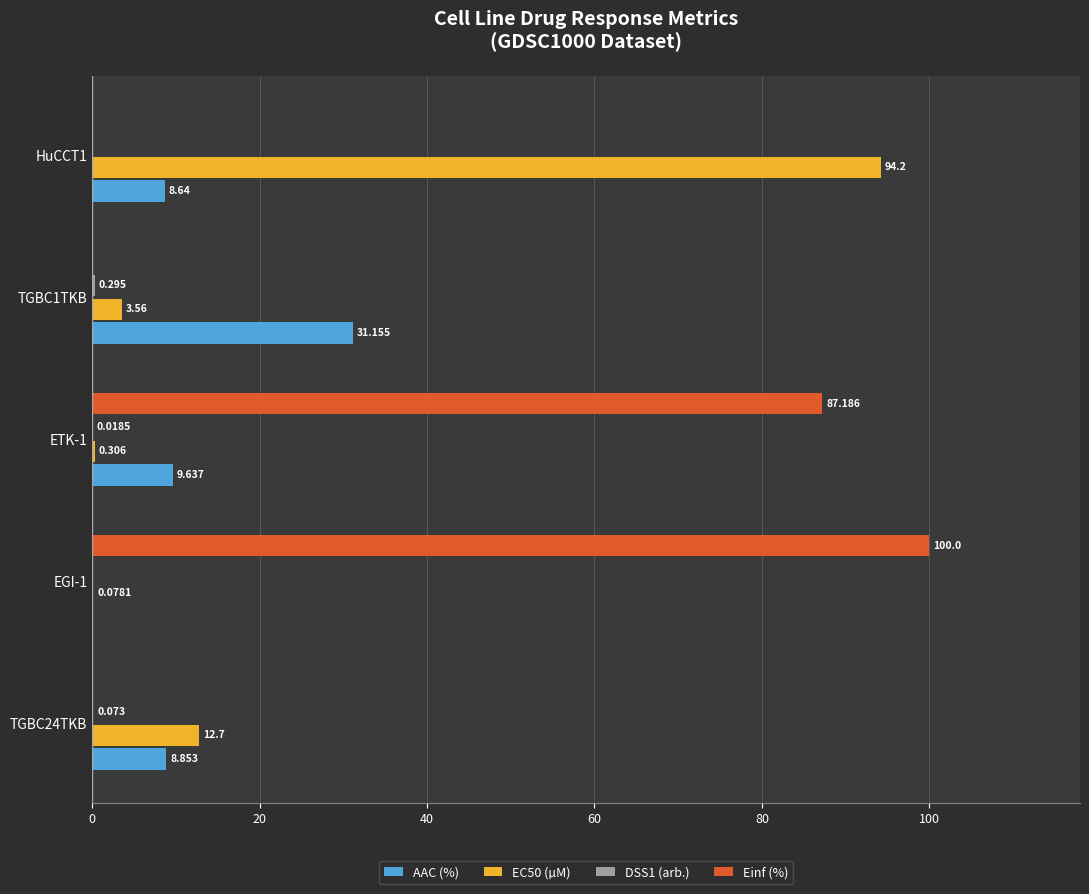

Between EGI-1 and ETK-1, which series saw the biggest shift?

Einf (%)